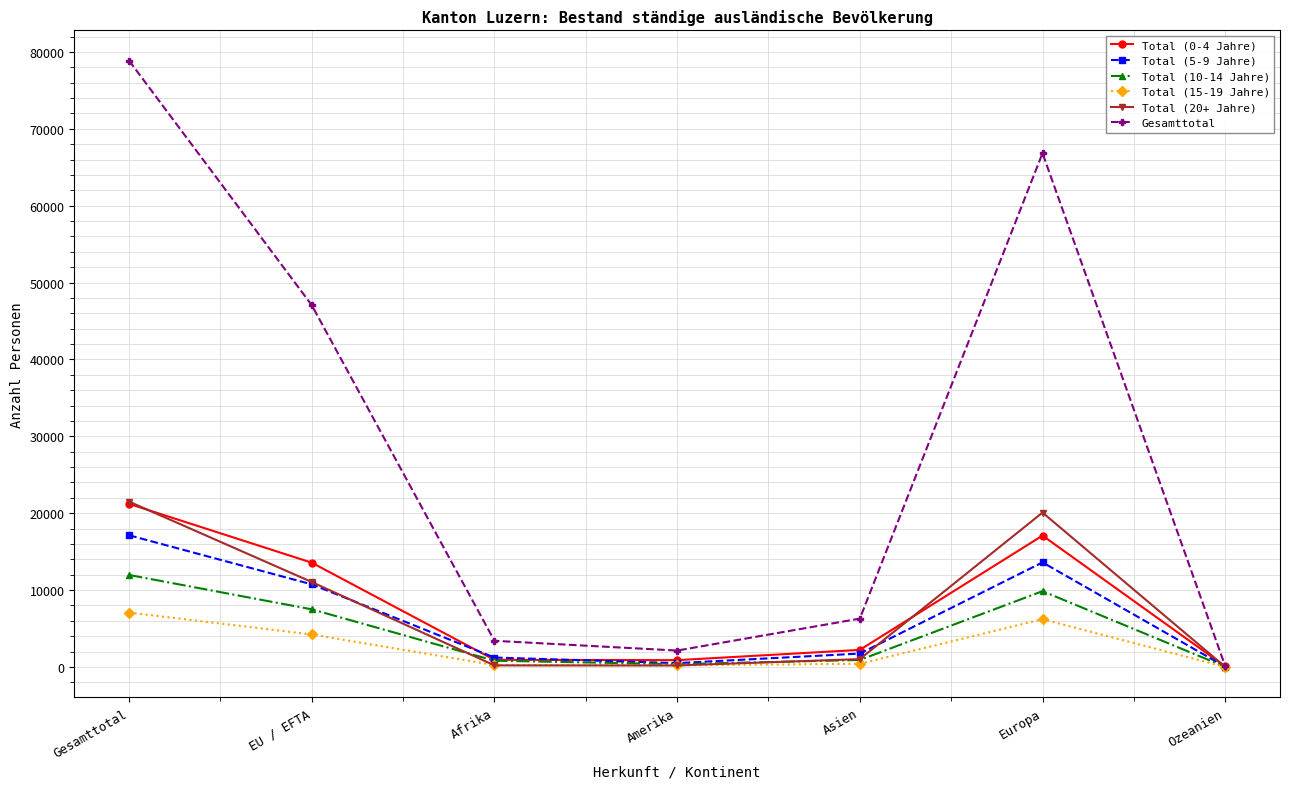

Which series has the largest total across all categories?

Gesamttotal